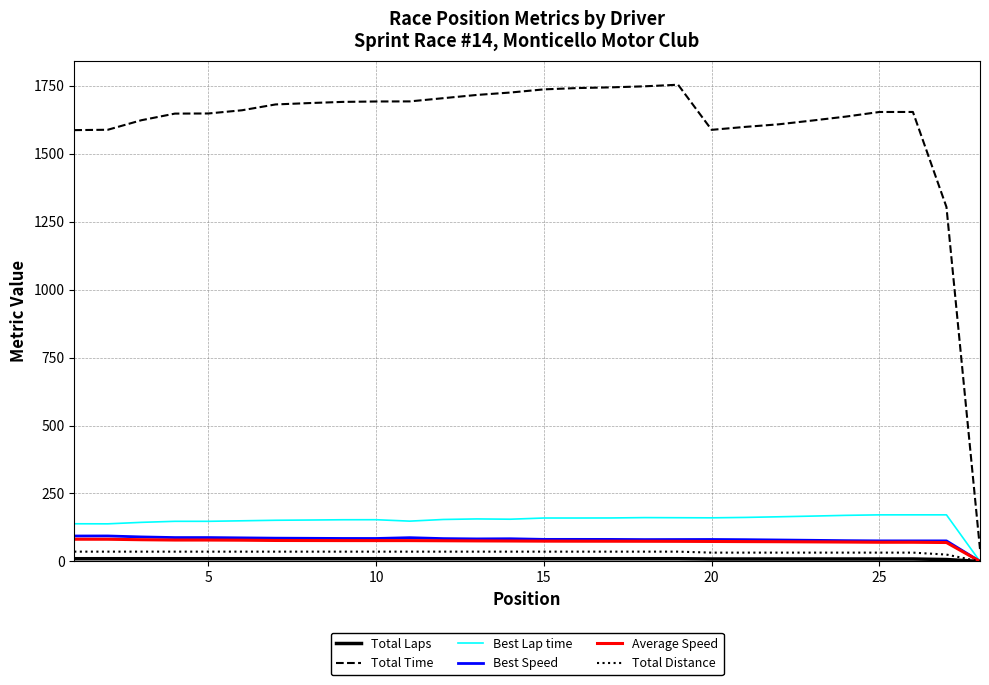

Is this an area chart (filled region under the line)?

No